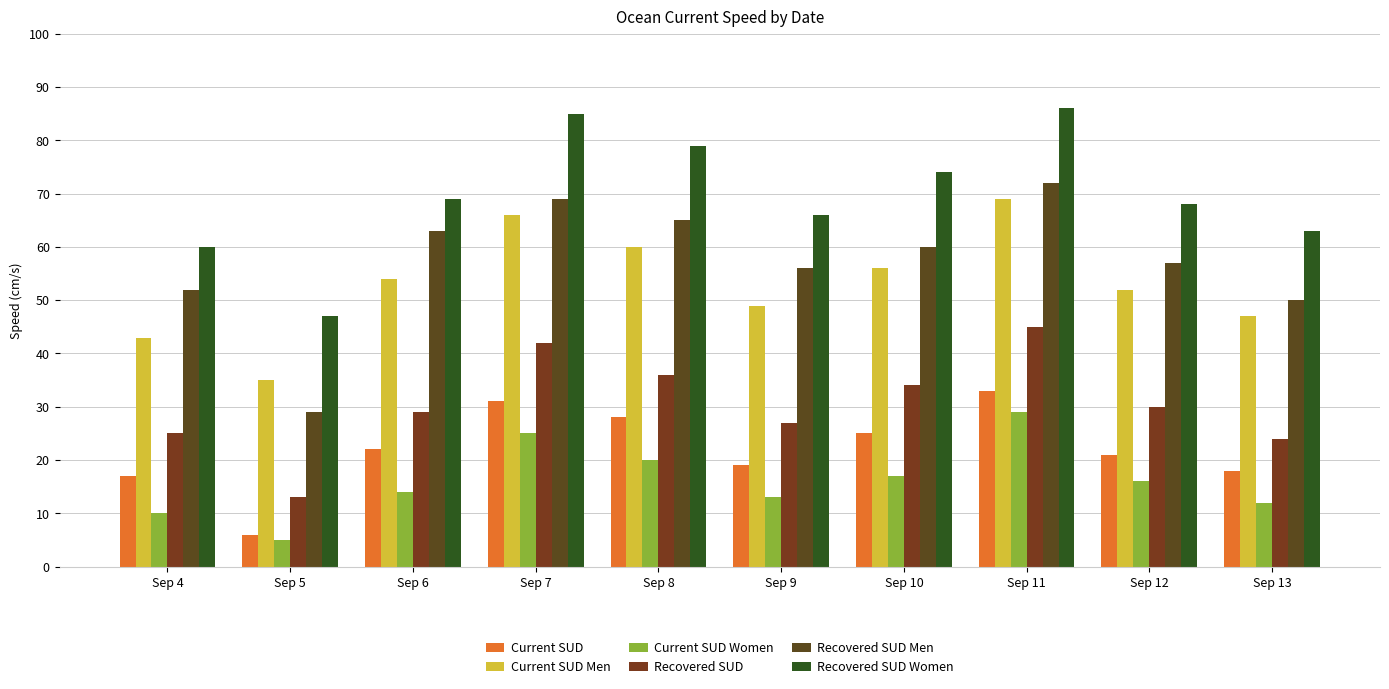

Which series has the largest total across all categories?

Recovered SUD Women